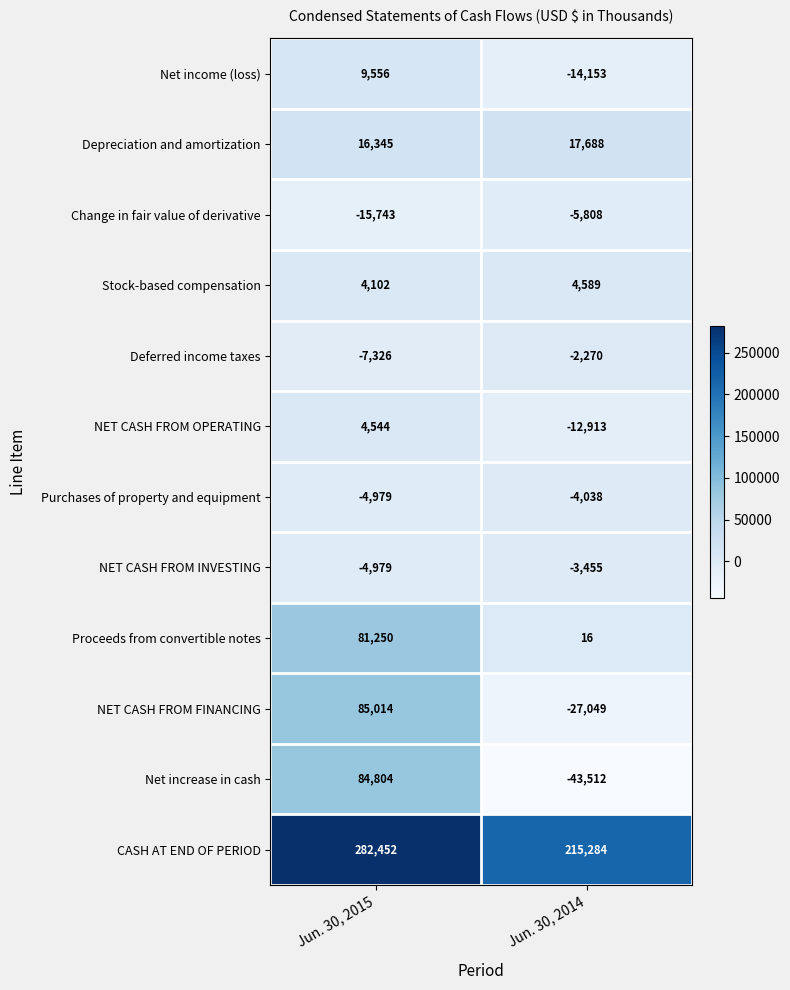

At how many categories does at least one series exceed 99242?

2